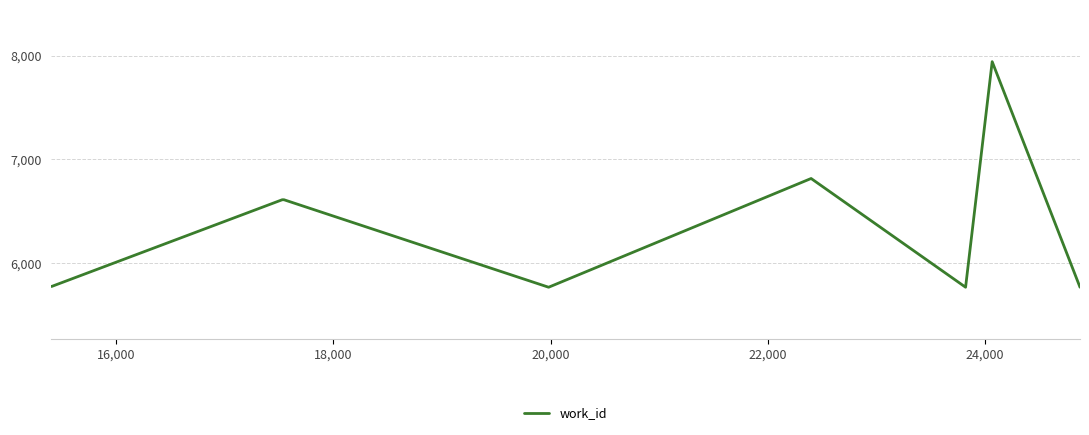

What is the minimum value shown in the chart?

5767